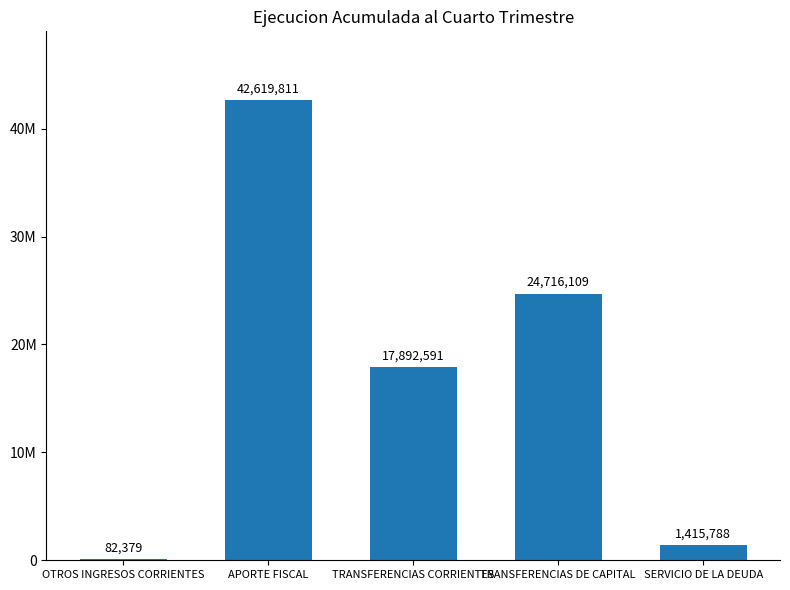

Between OTROS INGRESOS CORRIENTES and TRANSFERENCIAS DE CAPITAL, which is larger?

TRANSFERENCIAS DE CAPITAL